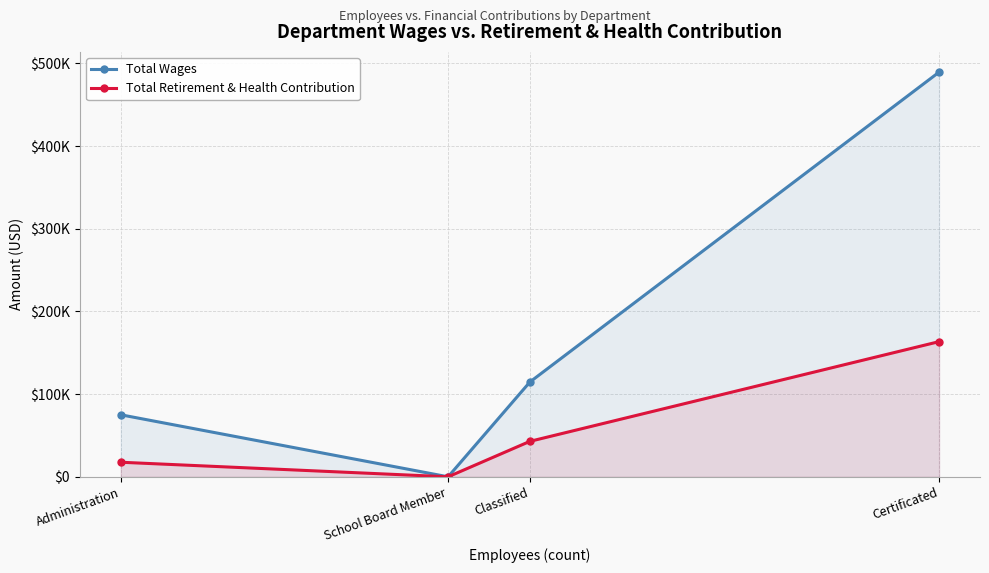

What is the label of the 4th point from the left?

Certificated